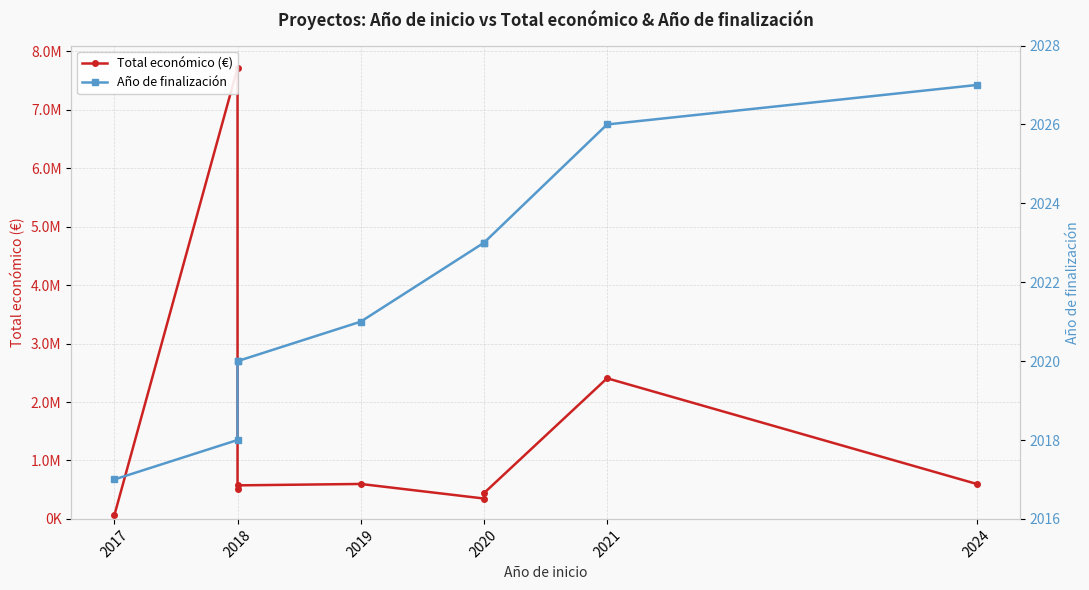

What are all the series names shown in the legend?

Total económico (€), Año de finalización